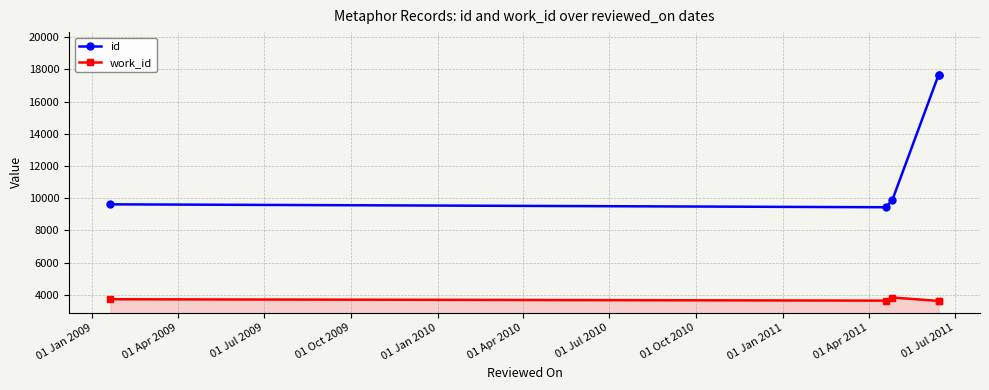

What position from the left is 01 Jan 2010?

5